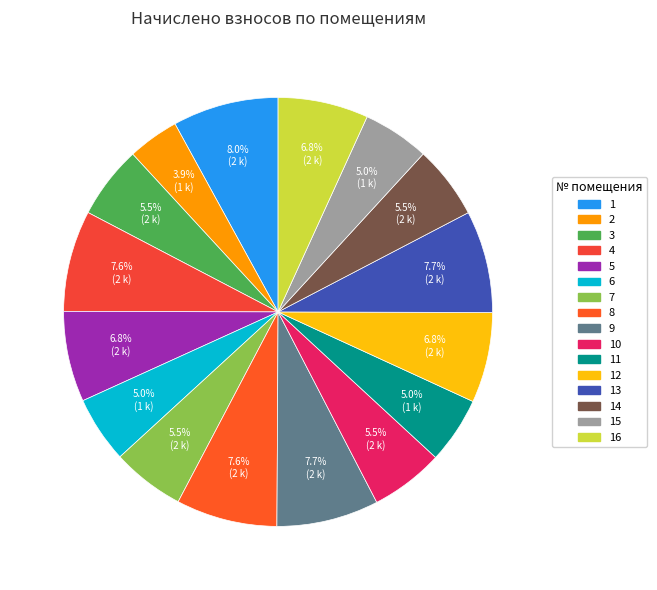

Which slice is the smallest?

2